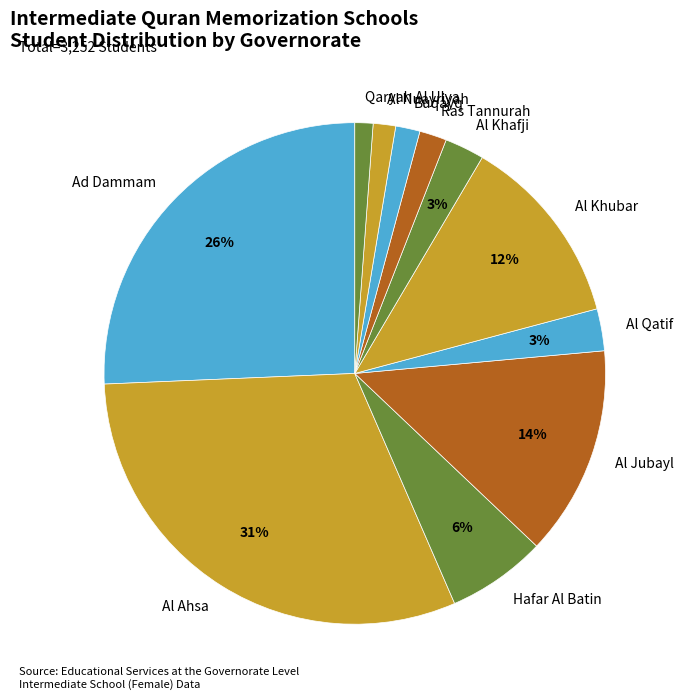

To the nearest percent, what portion does Ad Dammam represent?

26%